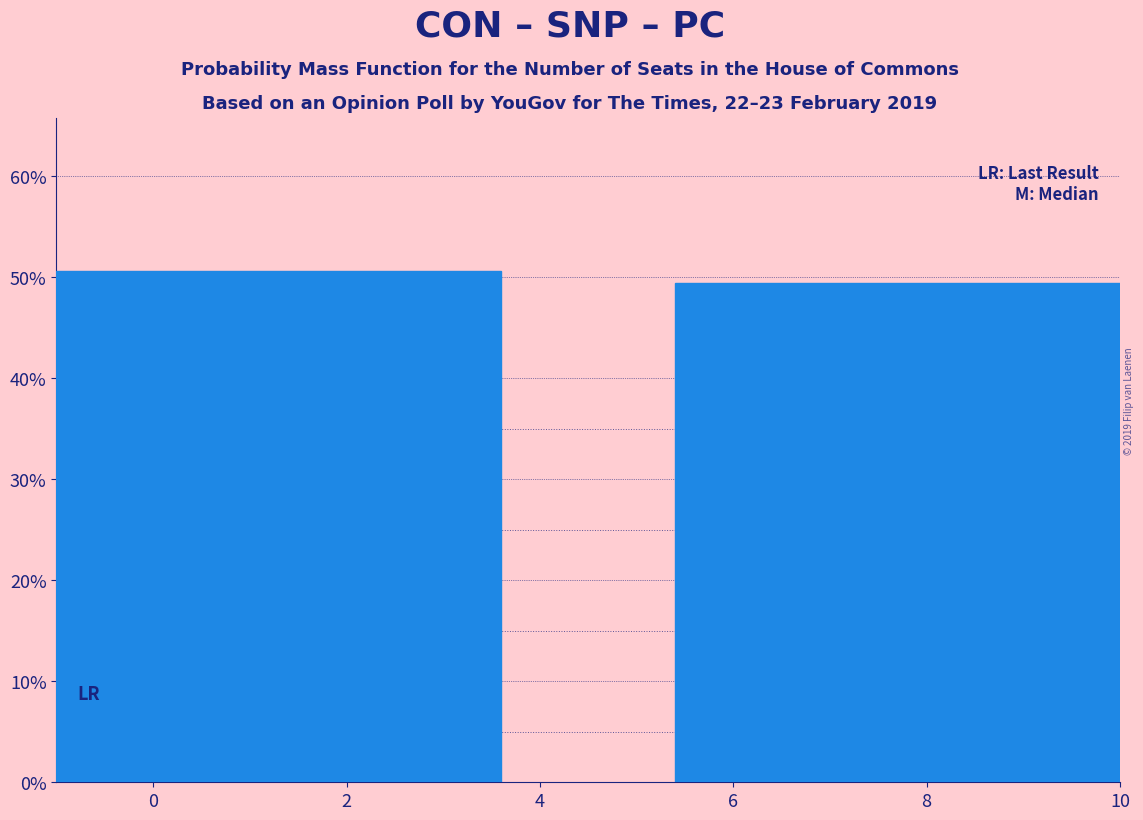

Reading left to right, transcribe all the data shown in this chart.

0=50.6	8=49.4